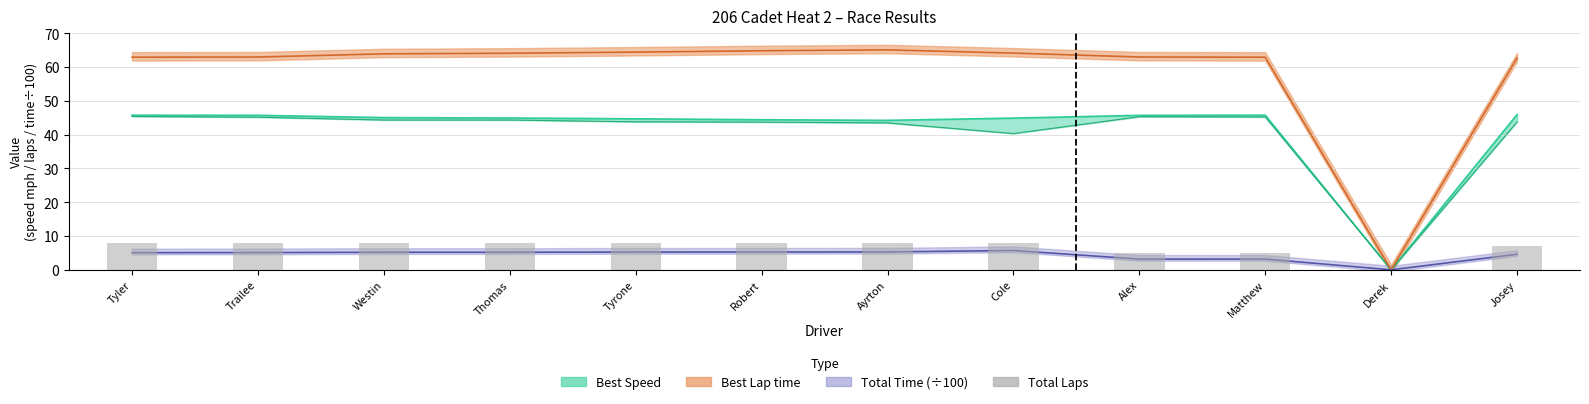

List the labels in order of value, largest first.

Tyler, Trailee, Westin, Thomas, Tyrone, Robert, Ayrton, Cole, Josey, Alex, Matthew, Derek